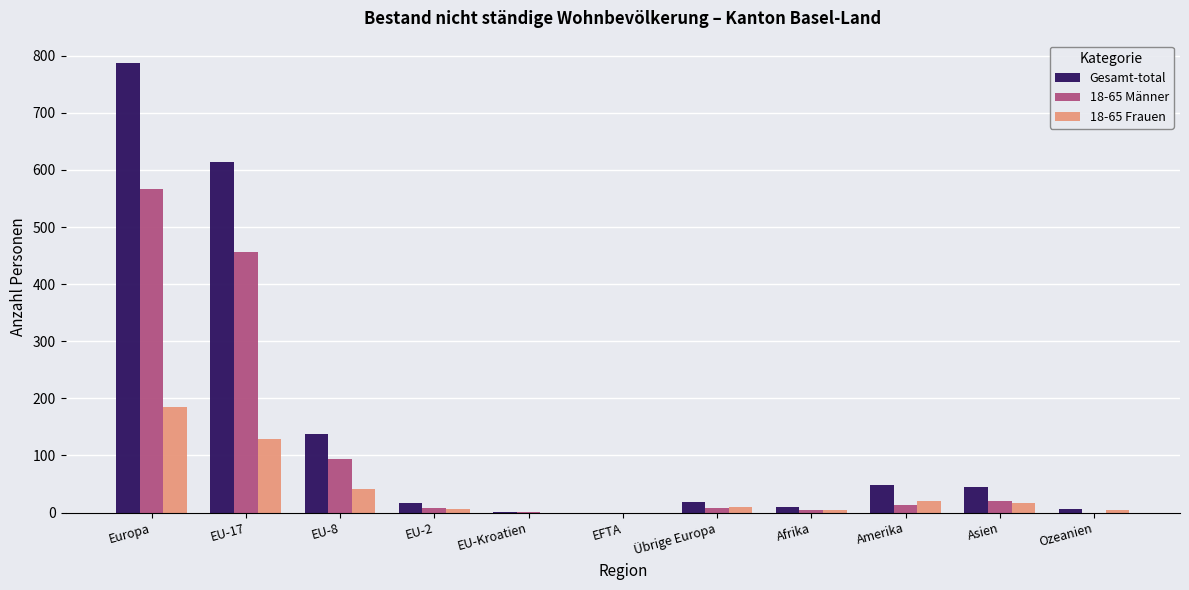

True or false: 18-65 Männer has a value of 457 at EU-17.

True